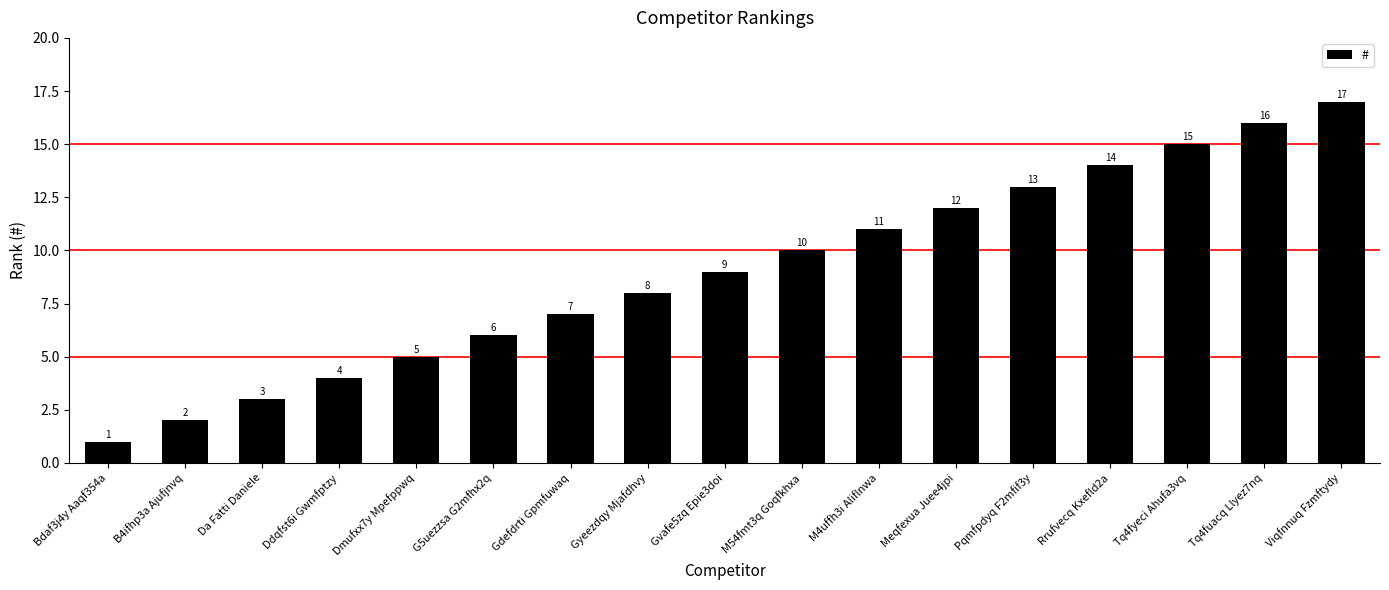

Is it true that the value at G5uezzsa G2mfhx2q is 9?

False